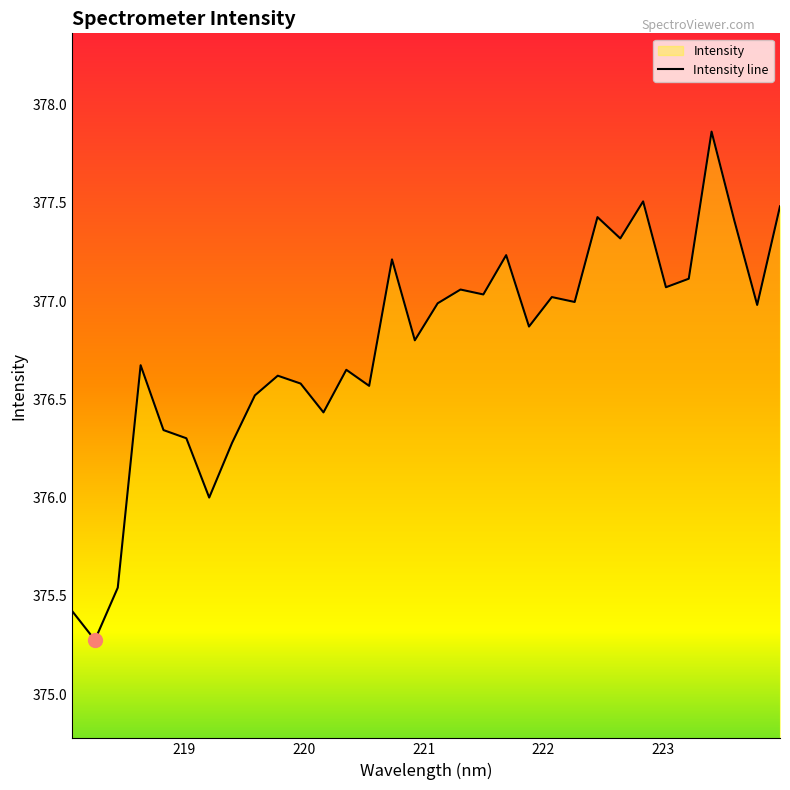

What is the value of the 14th point from the left?

376.6